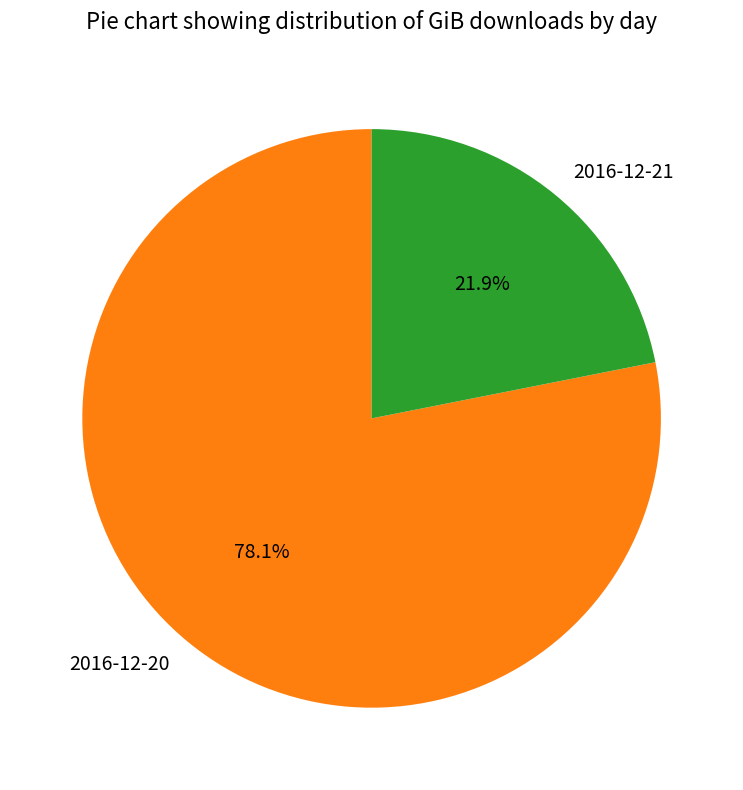

Between 2016-12-21 and 2016-12-20, which is larger?

2016-12-20